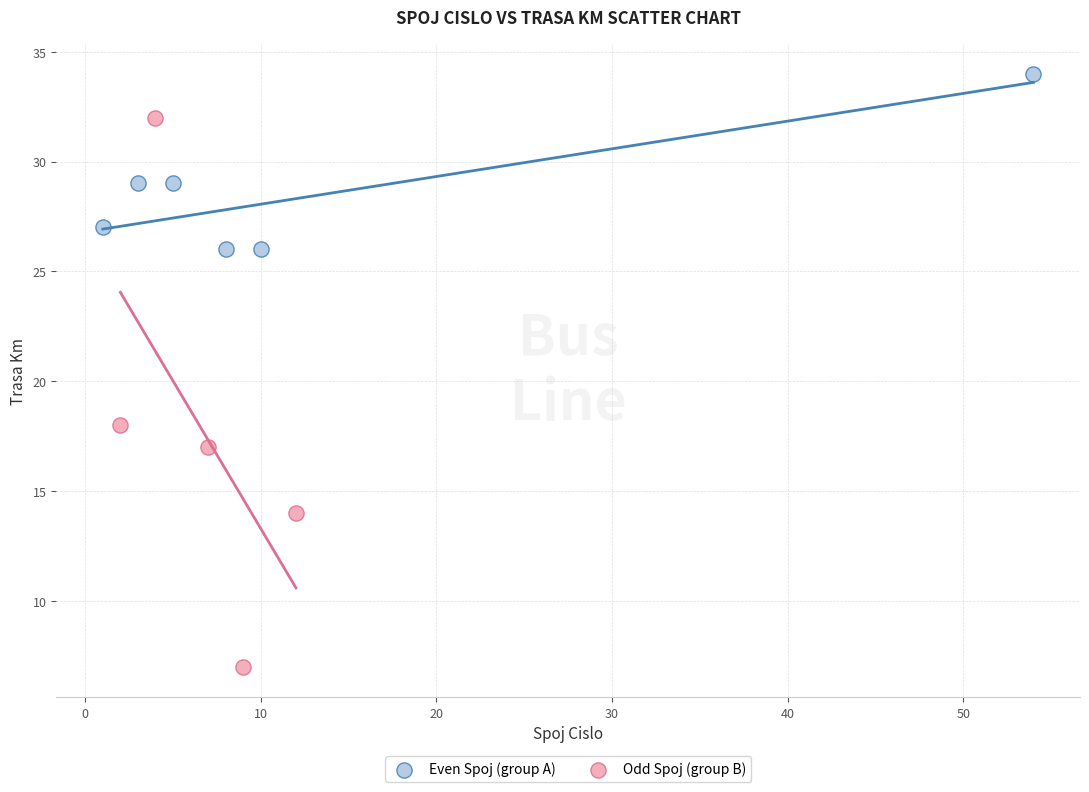

Which series has the widest spread of Y values?

Odd Spoj (group B)